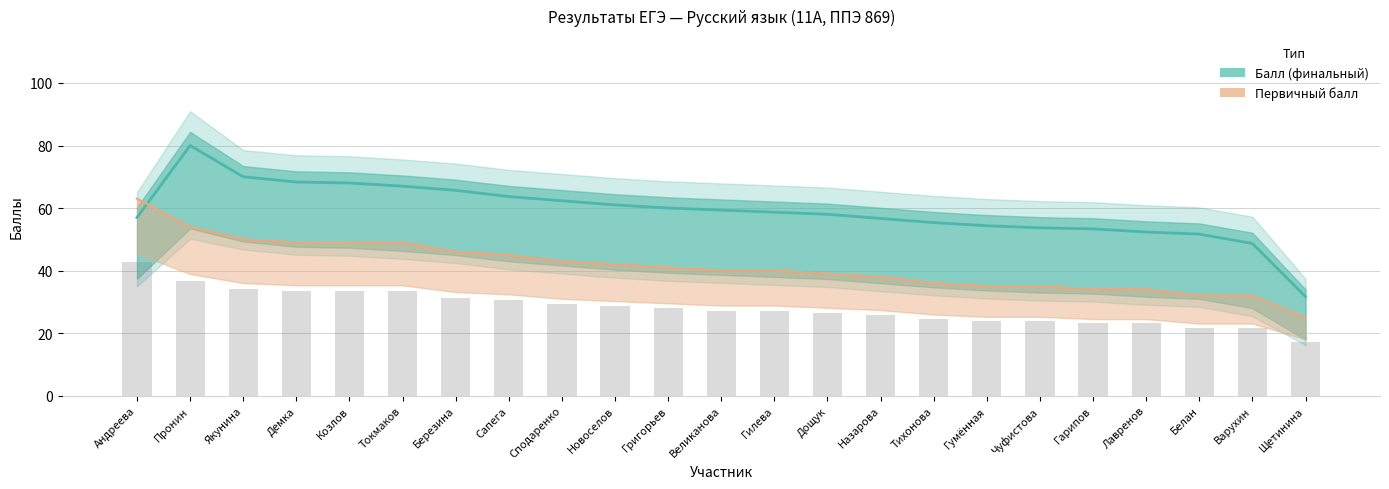

Does the chart contain stacked bars?

No